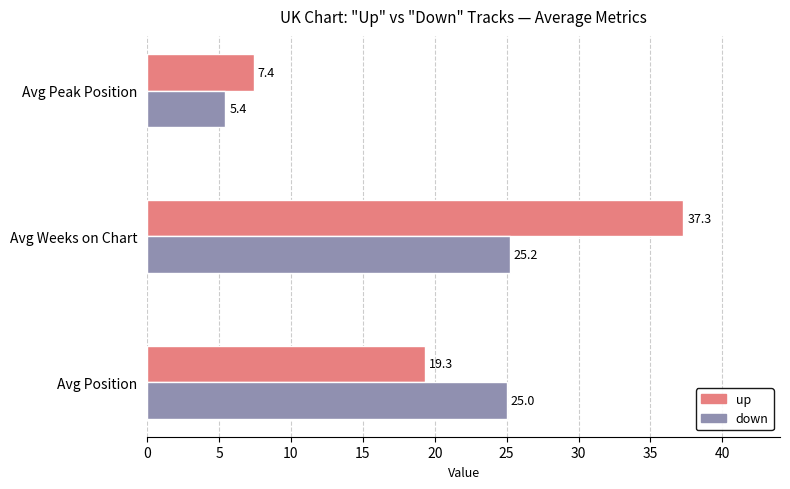

Which category has the highest value in the up series?

Avg Weeks on Chart